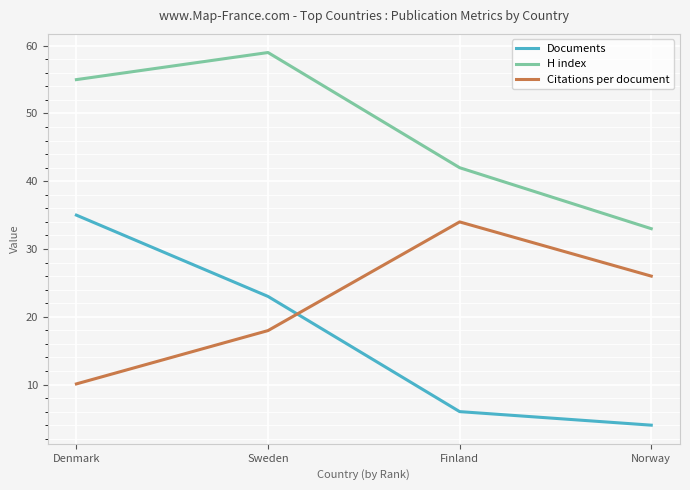

What is the sum of the Citations per document values at Denmark and Finland?

44.1